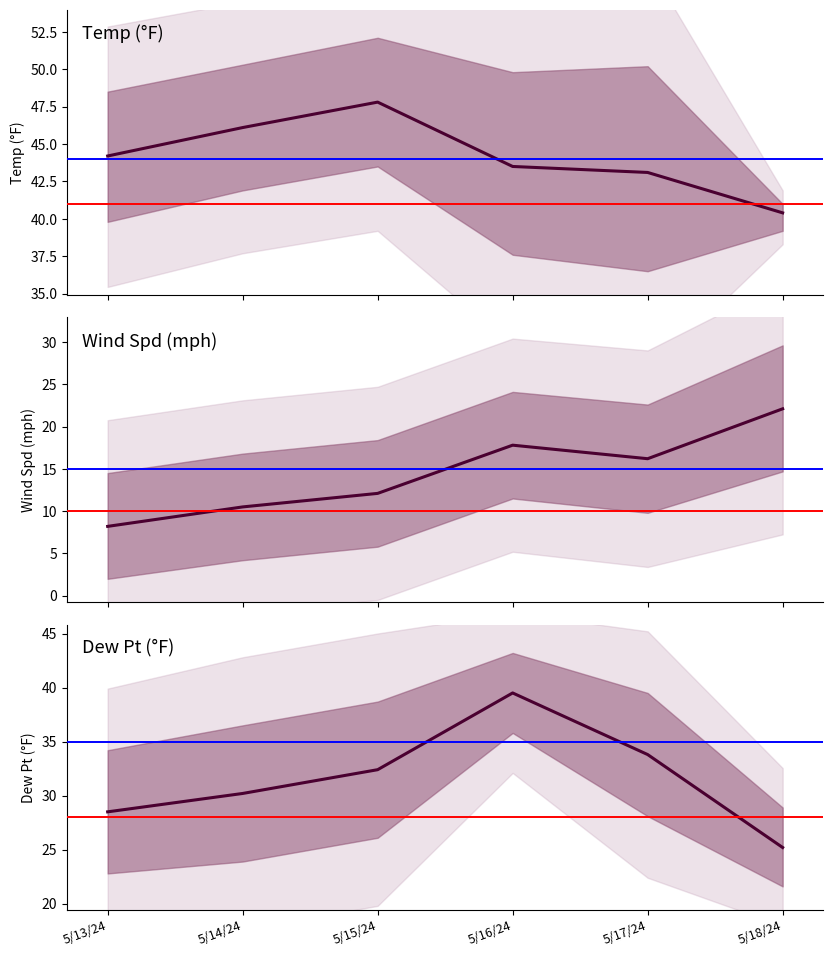

True or false: Wind Spd (mph) and Dew Pt (°F) cross at least once.

False